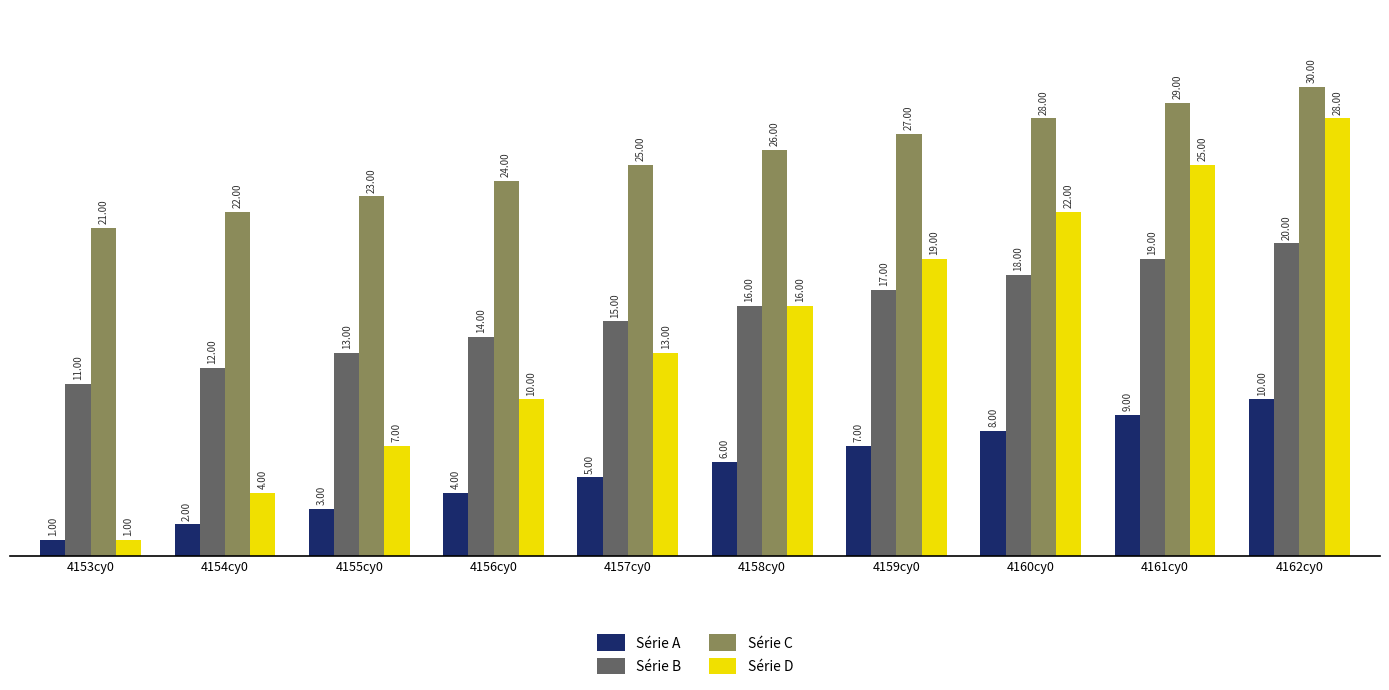

How many bars are there in total?

40